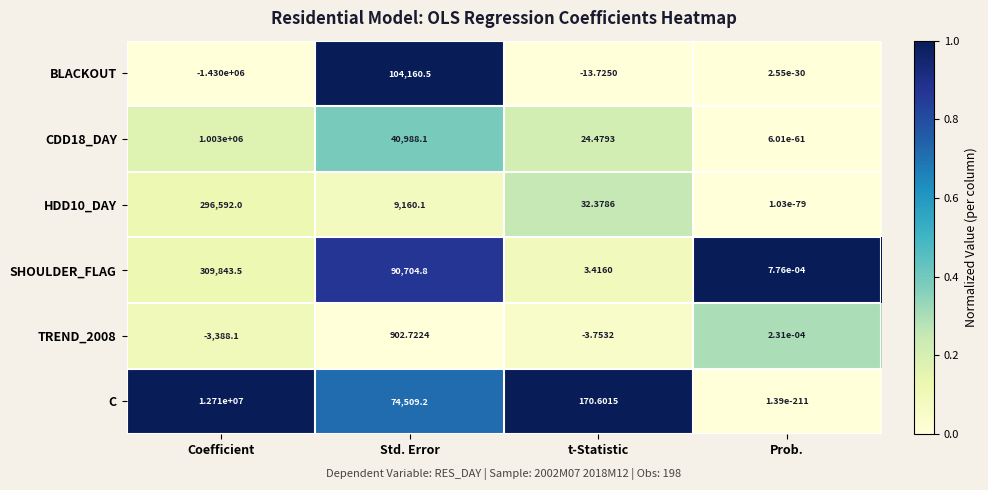

Which series has the largest total across all categories?

C